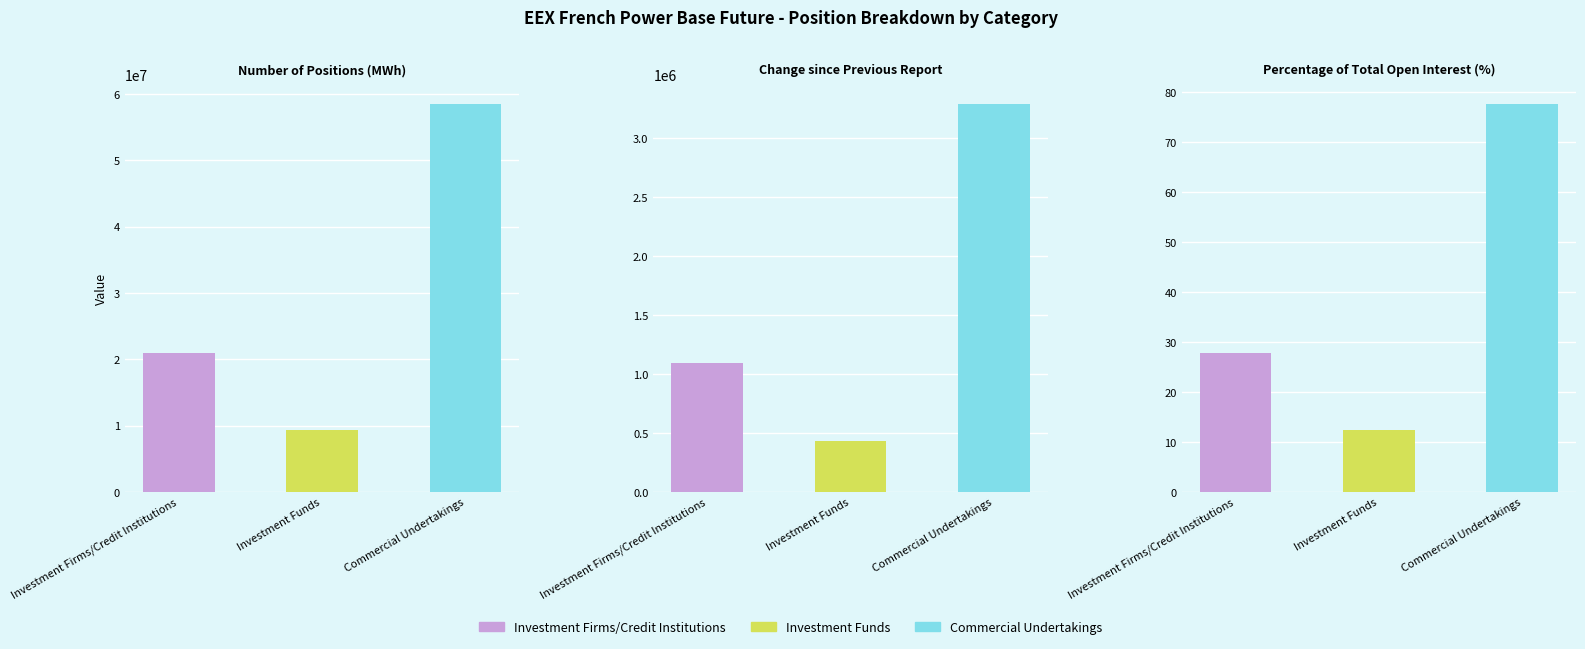

Which series has the largest total across all categories?

Commercial Undertakings